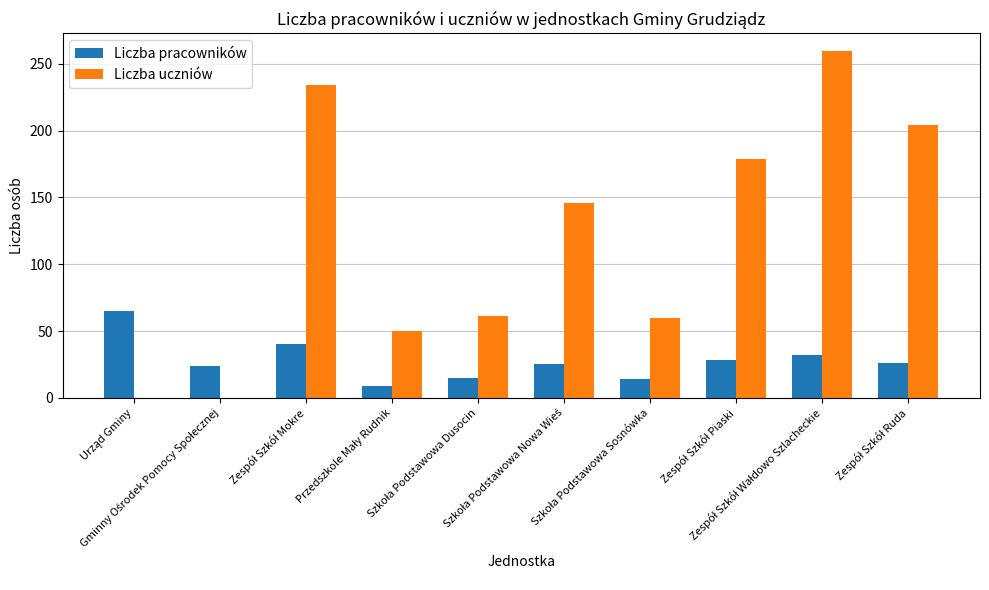

What is the maximum value shown in the chart?

260